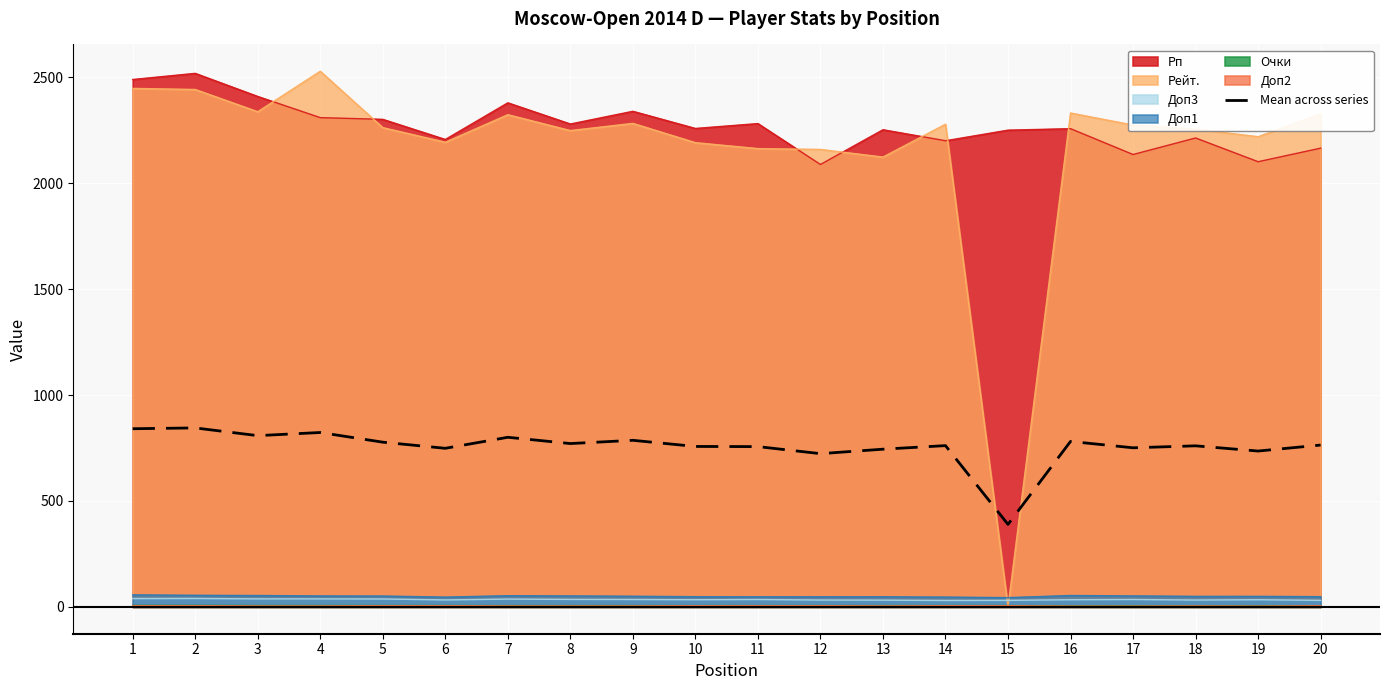

List the labels in order of value, smallest first.

15, 12, 19, 13, 6, 17, 11, 10, 18, 14, 20, 8, 5, 16, 9, 7, 3, 4, 1, 2